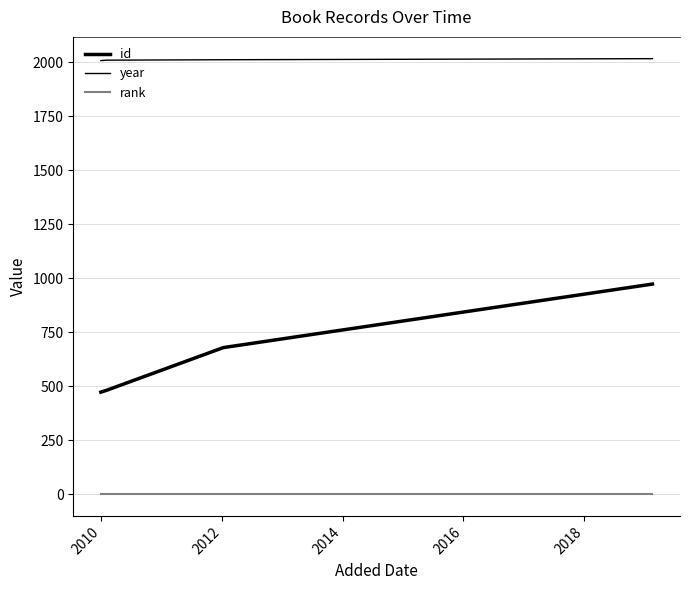

True or false: rank and id cross at least once.

False